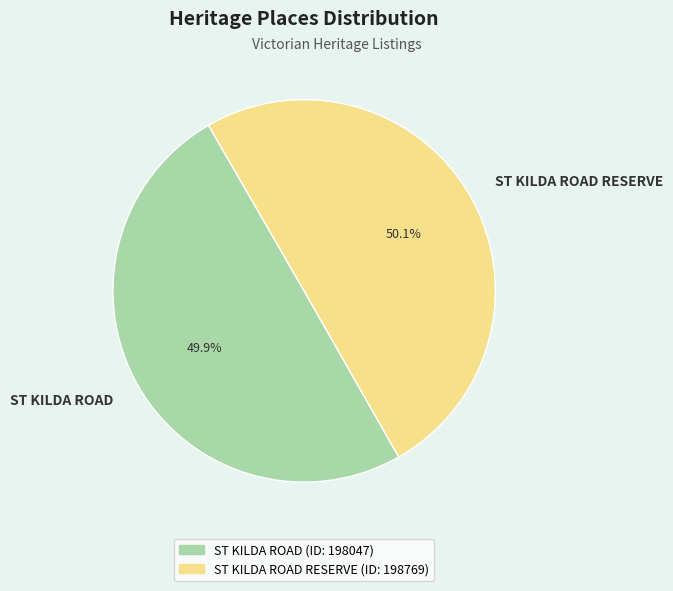

The ST KILDA ROAD slice represents 50% of the pie. True or false?

True